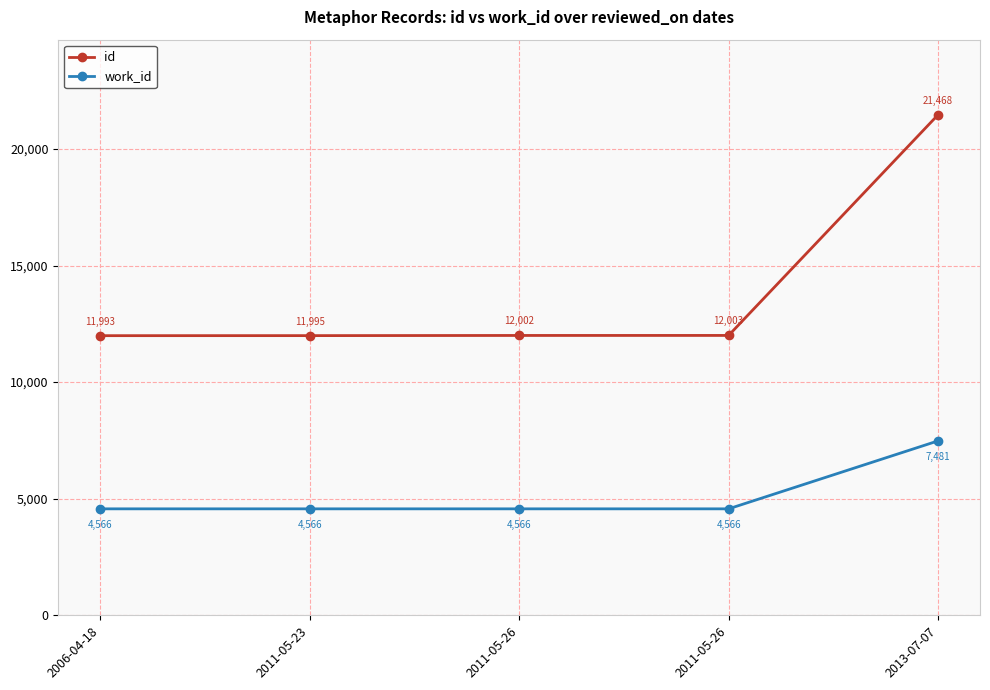

Is this an area chart (filled region under the line)?

No